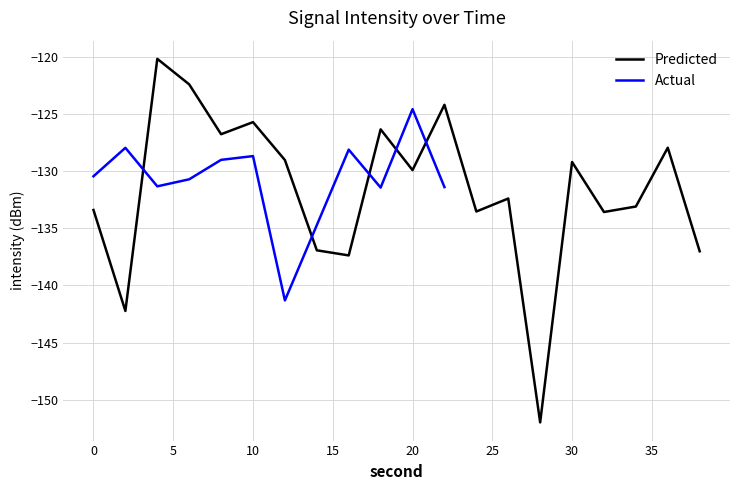

What is the sum of the values at 20 and 2?

-272.1